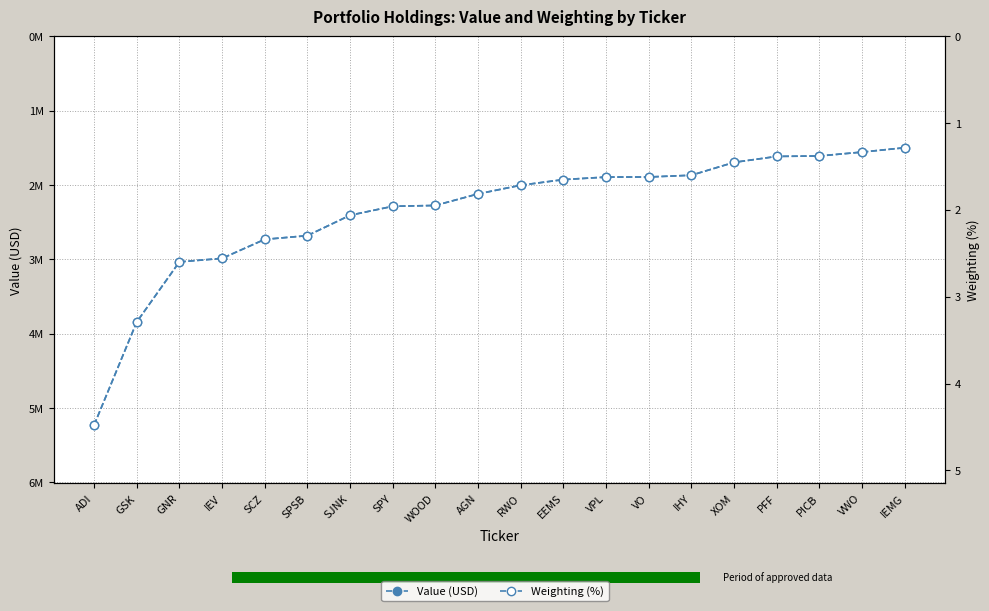

Which series has the largest range (max minus min)?

Value (USD)